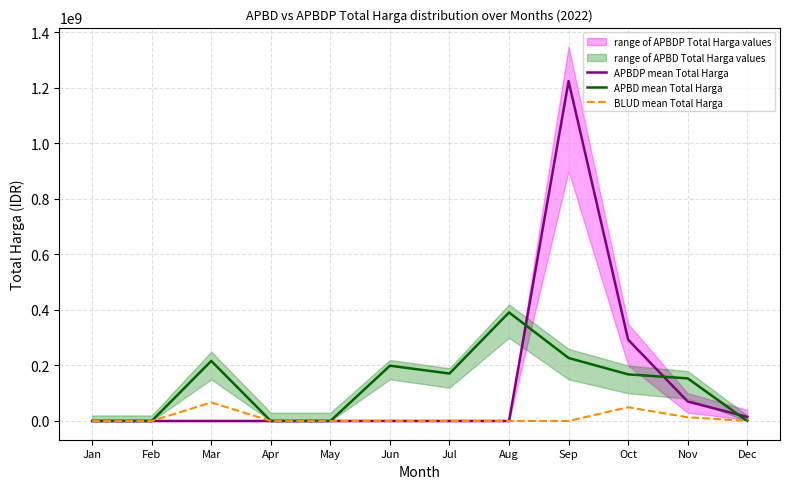

The APBDP mean Total Harga series shows 8142328 at Dec. True or false?

False